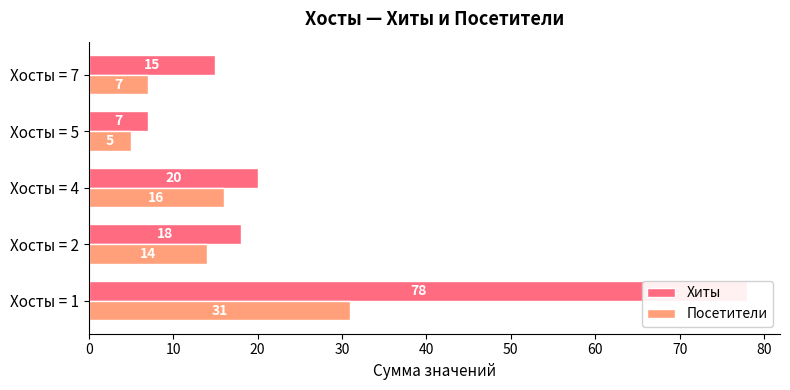

Reading right to left, transcribe all the data shown in this chart.

Хиты: 15	7	20	18	78
Посетители: 7	5	16	14	31